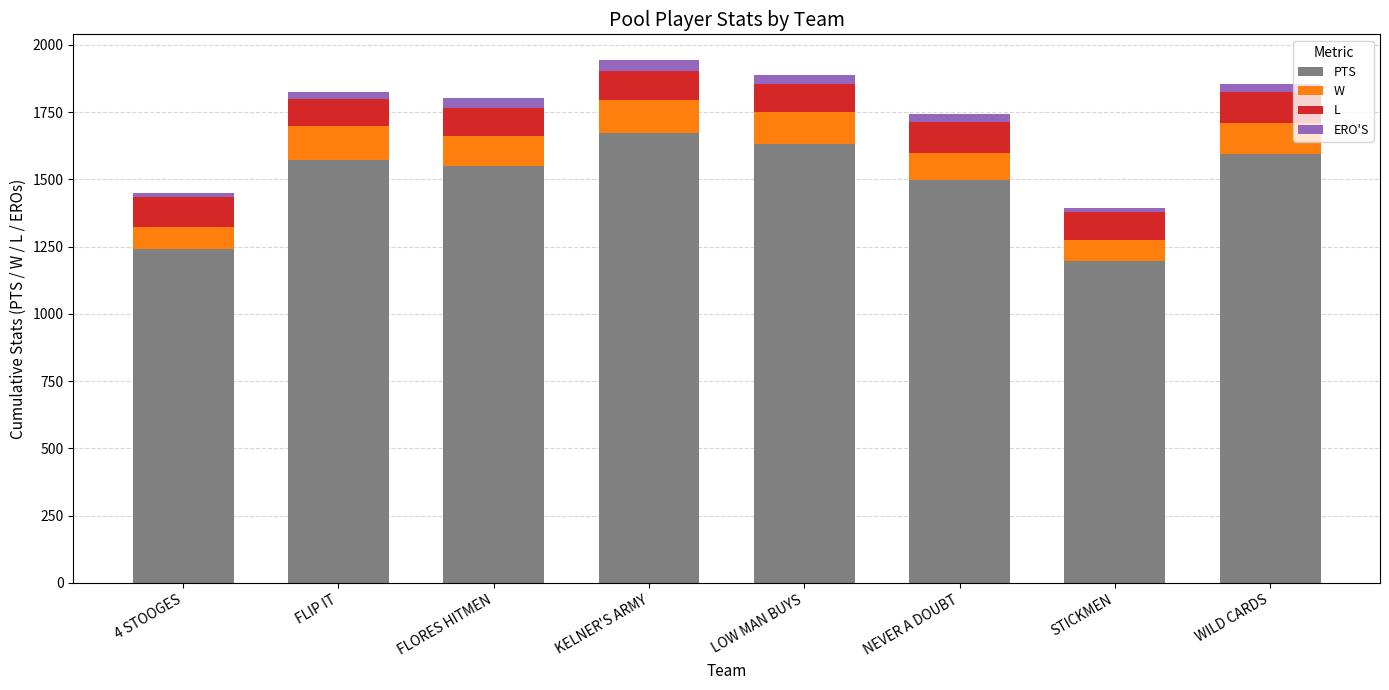

Is it true that PTS equals 2286 at NEVER A DOUBT?

False